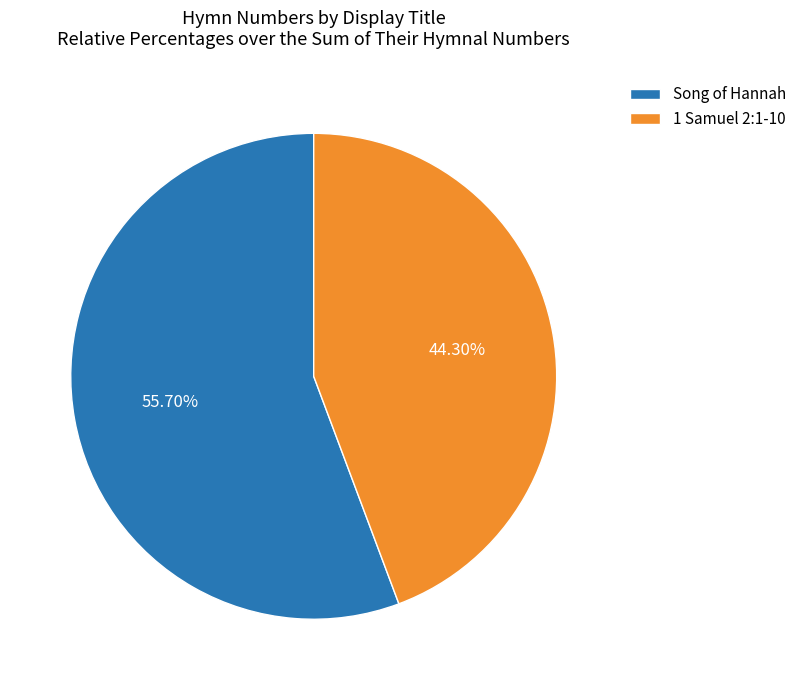

Approximately how many times larger is the value at Song of Hannah compared to 1 Samuel 2:1-10?

1.3